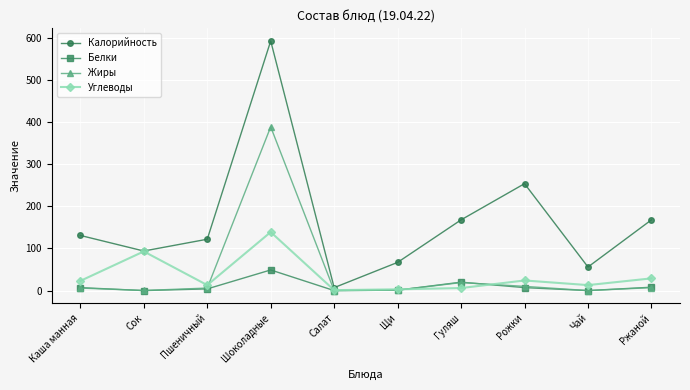

Where is Жиры nearest to the value 194?

Гуляш